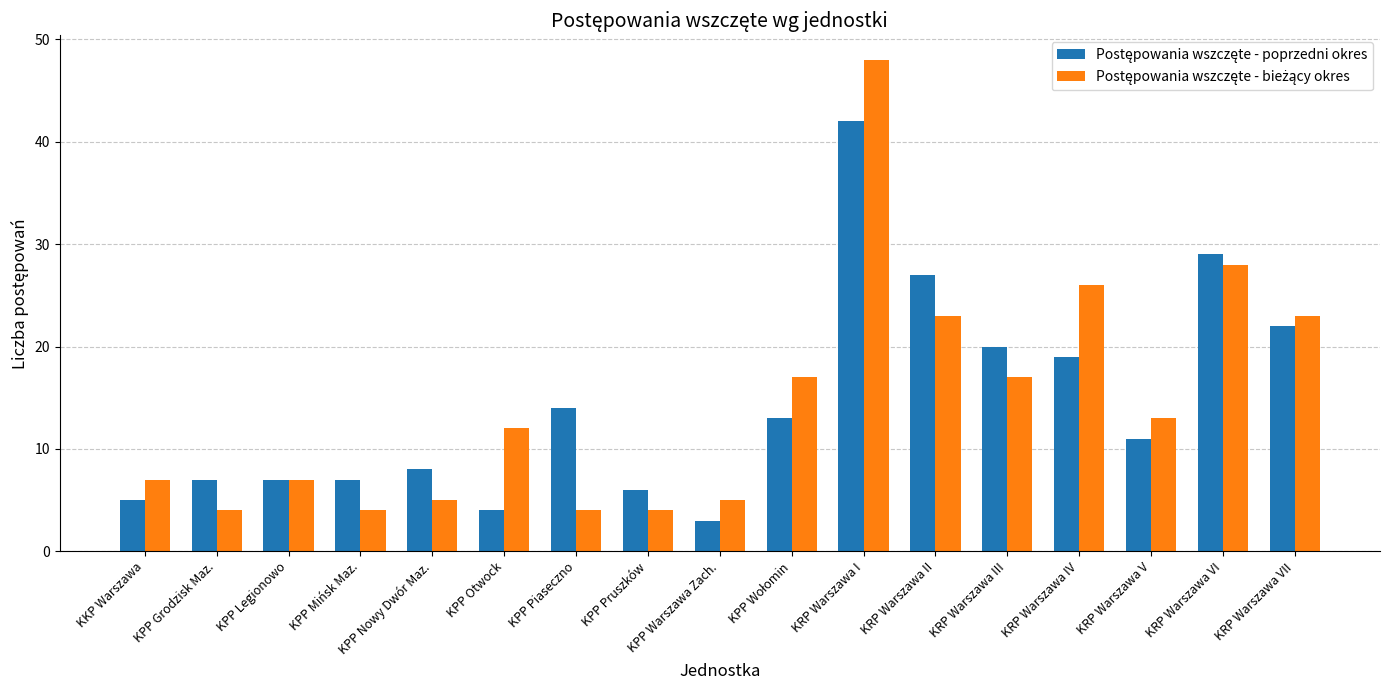

What is the spread (max minus min) of values at KRP Warszawa I?

6